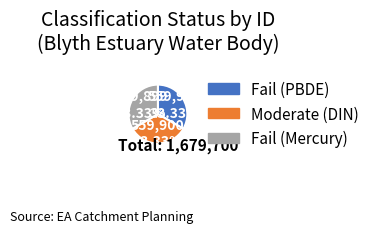

Do Fail (Mercury) and Fail (PBDE) together represent more than half of the pie?

Yes